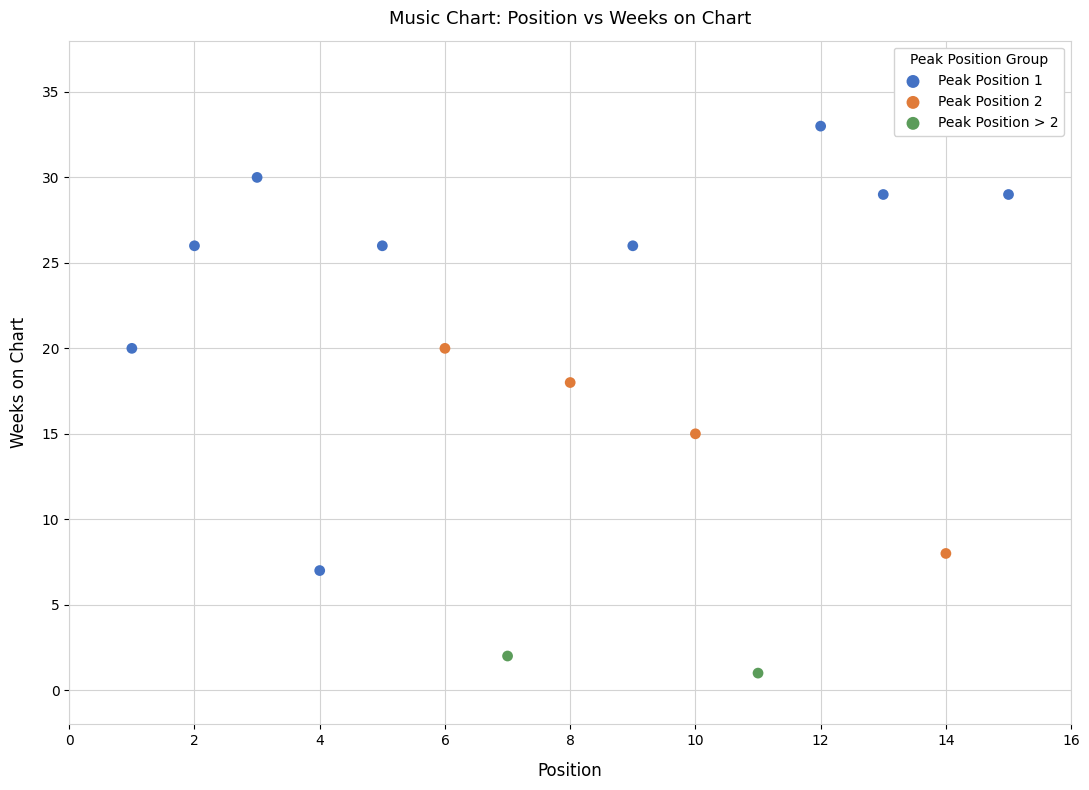

What are all the series names shown in the legend?

Peak Position 1, Peak Position 2, Peak Position > 2